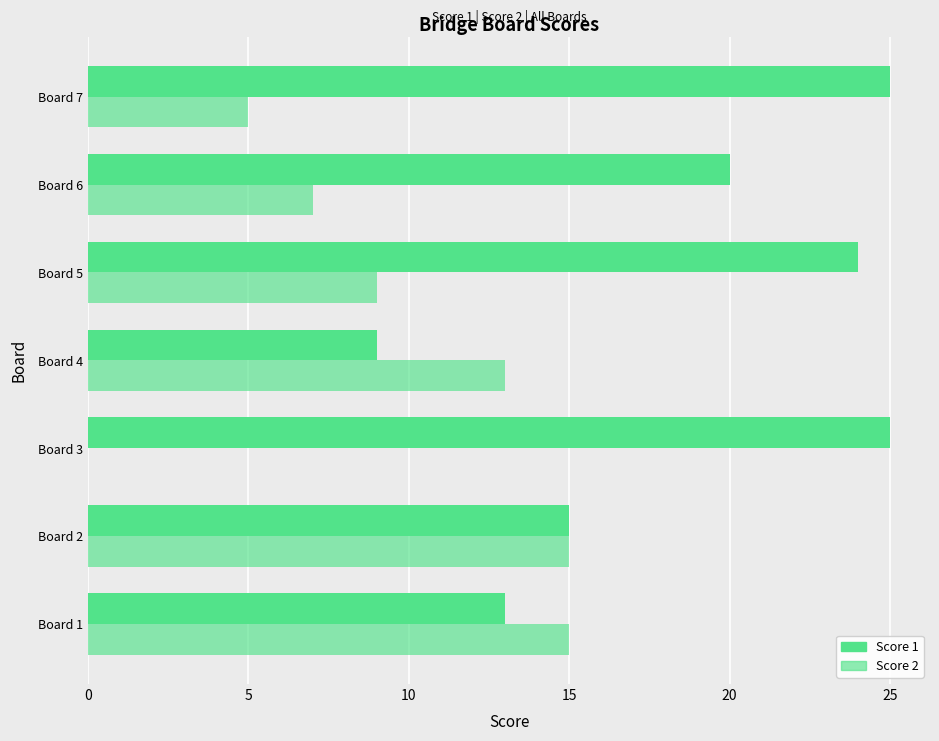

Reading left to right, extract all data points from this chart.

Score 1: 13	15	25	9	24	20	25
Score 2: 15	15	0	13	9	7	5